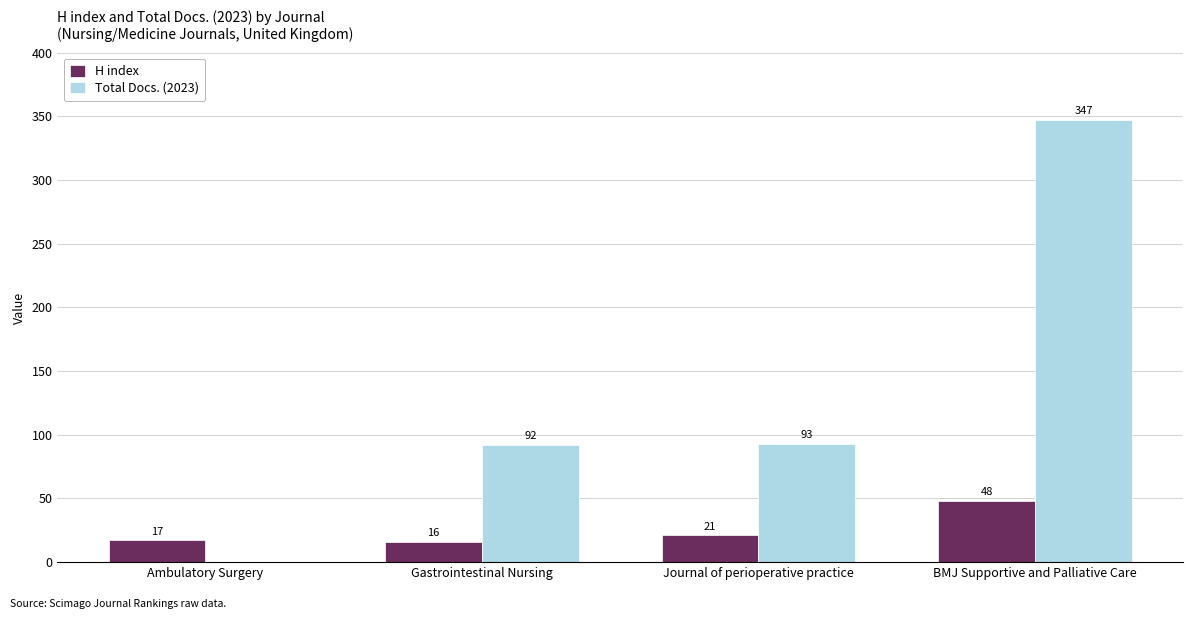

What are all the series names shown in the legend?

H index, Total Docs. (2023)